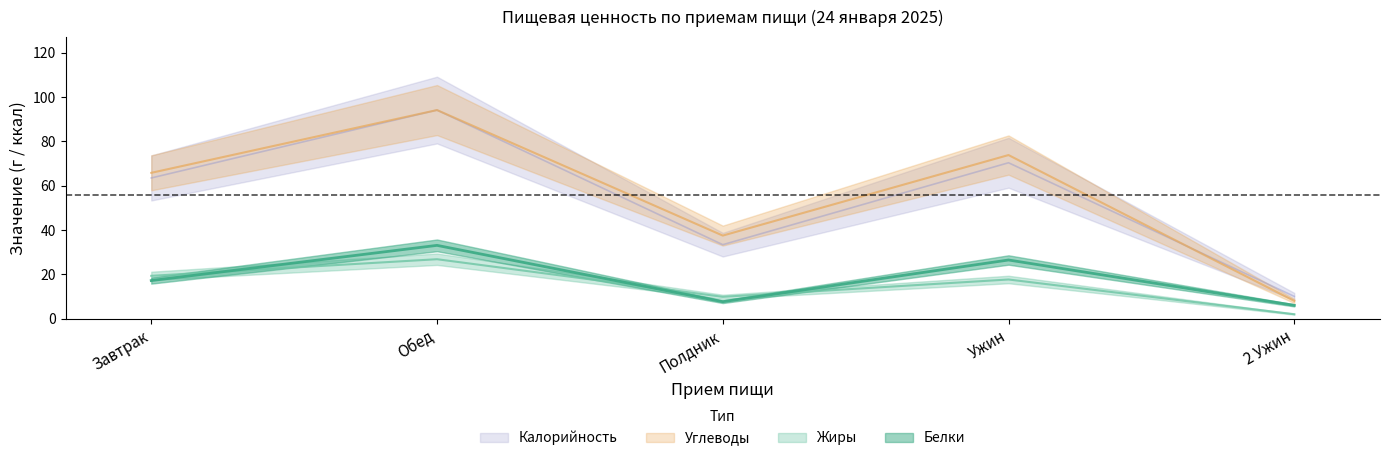

What position from the right is 2 Ужин?

1